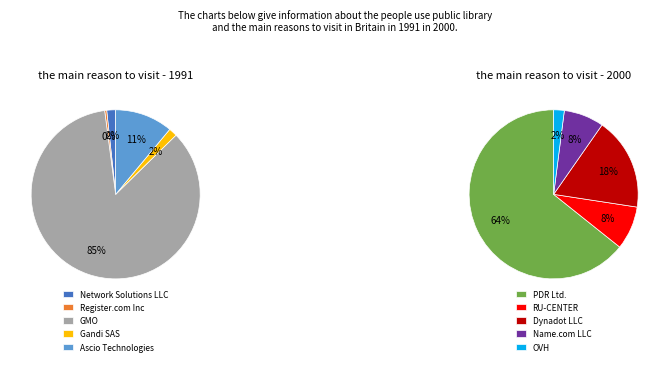

Count the number of slices in the pie.

10